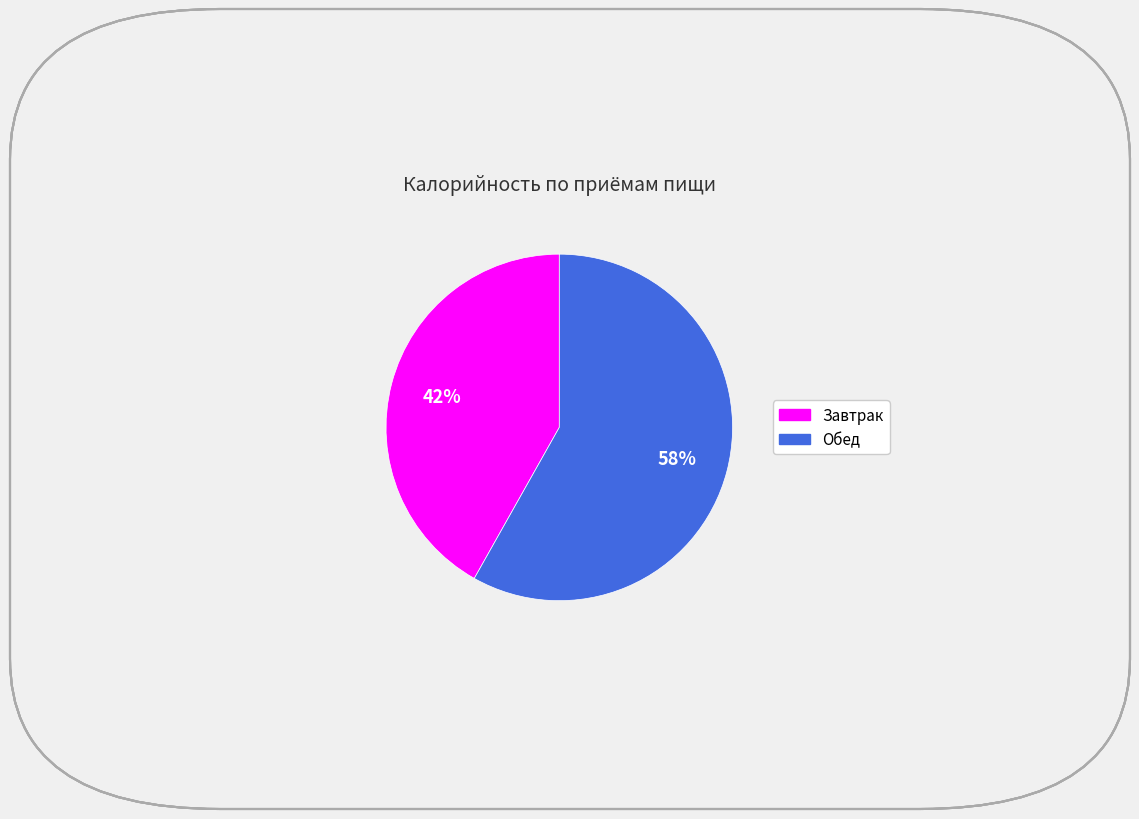

What is the largest slice in the pie chart?

Обед